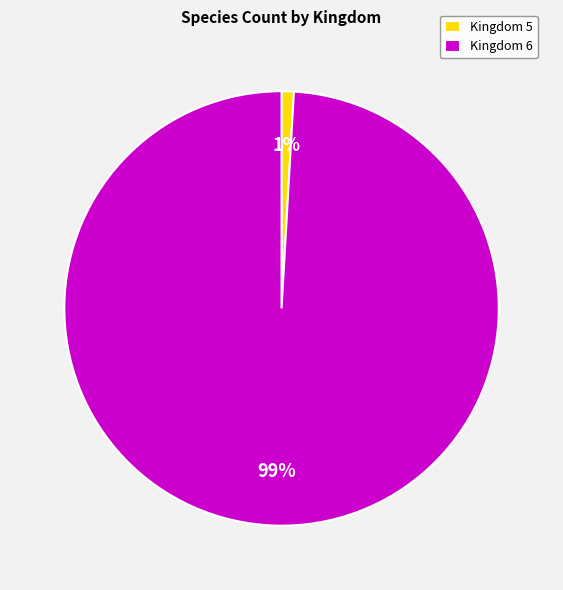

What percentage is the Kingdom 6 slice, to the nearest percent?

99%